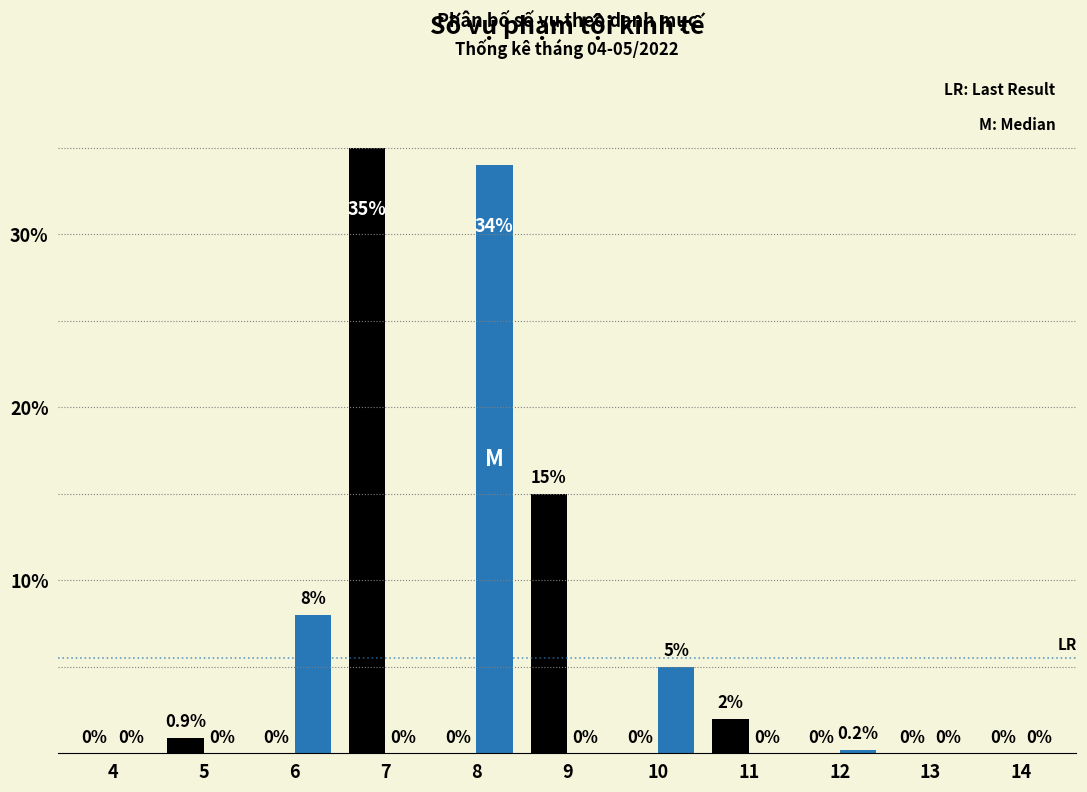

What is the maximum value shown in the chart?

35.0